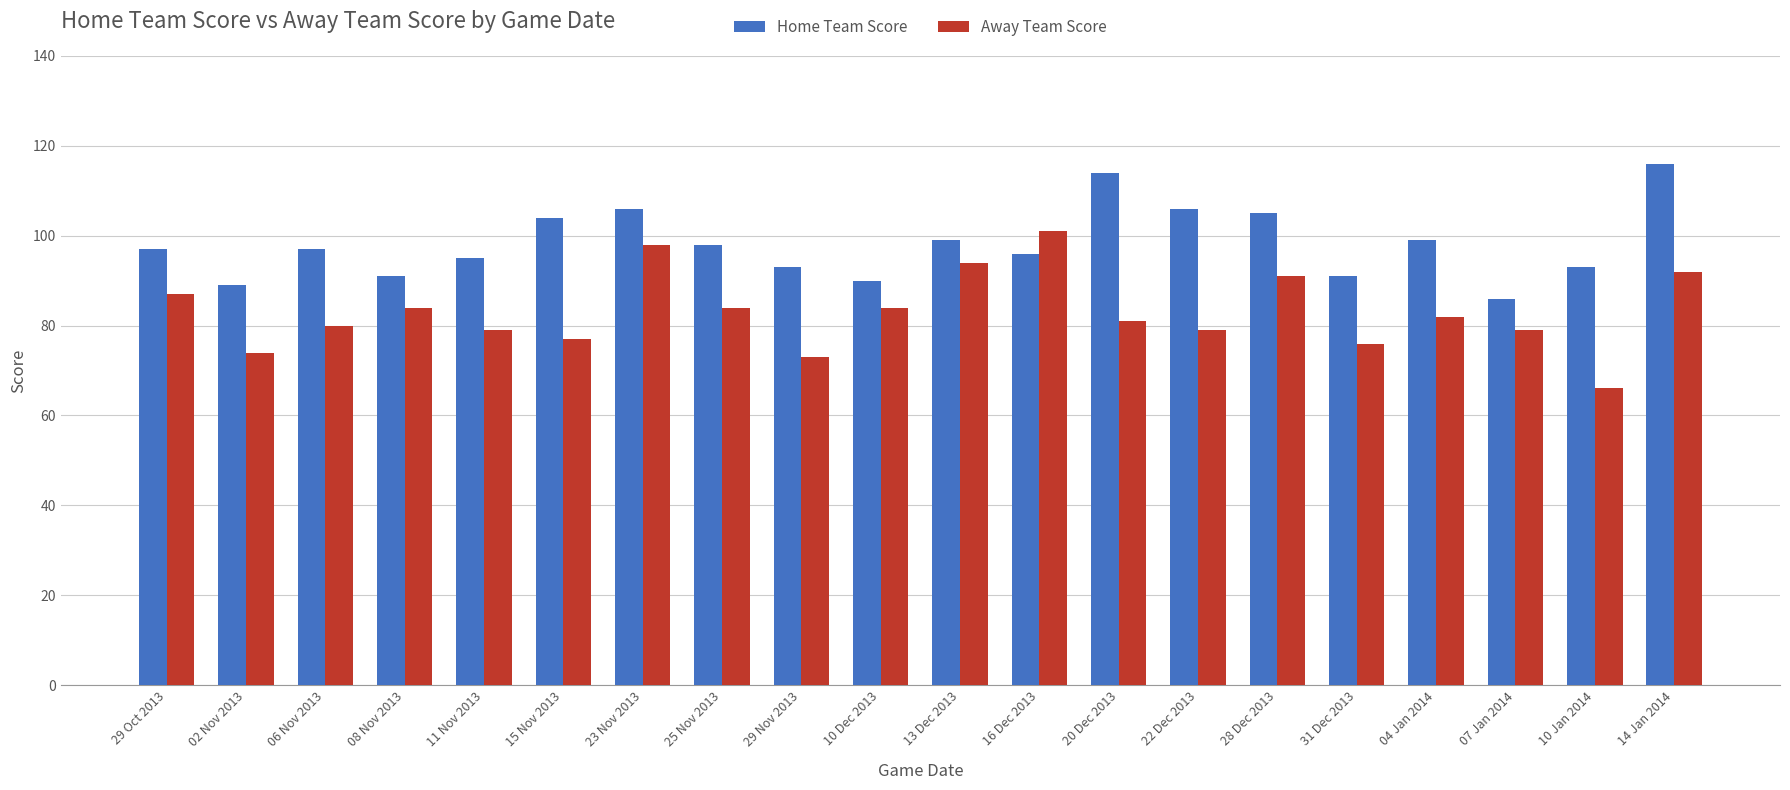

How many categories are shown in the chart?

20